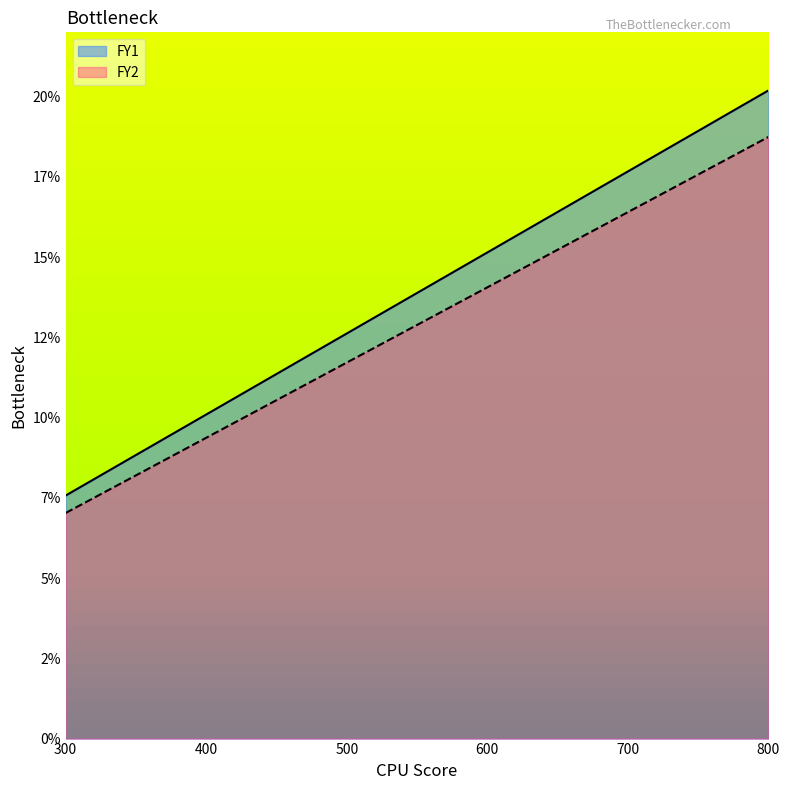

How many data points in FY2 are less than 14?

3